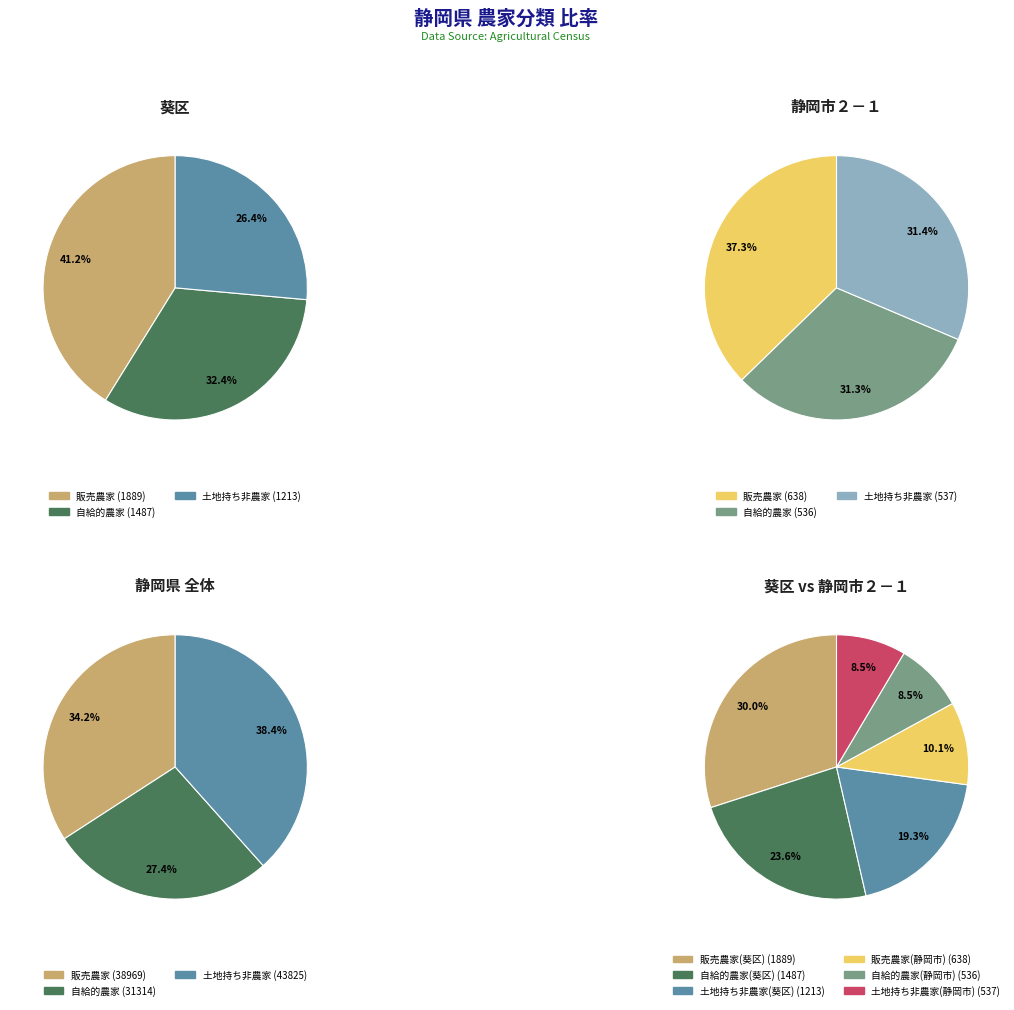

Rank the series by their average value, from highest to lowest.

販売農家, 自給的農家, 土地持ち非農家